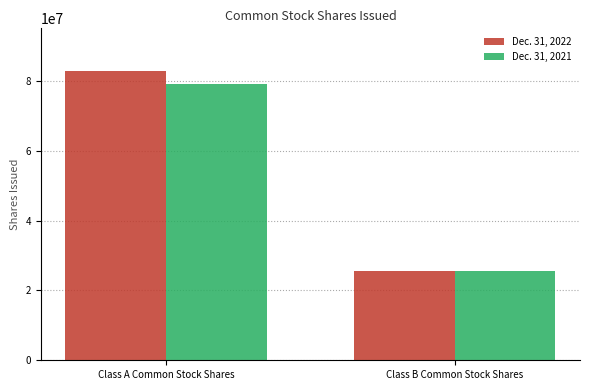

What value does the Dec. 31, 2022 series have at Class A Common Stock Shares, to the nearest 50?

82903850